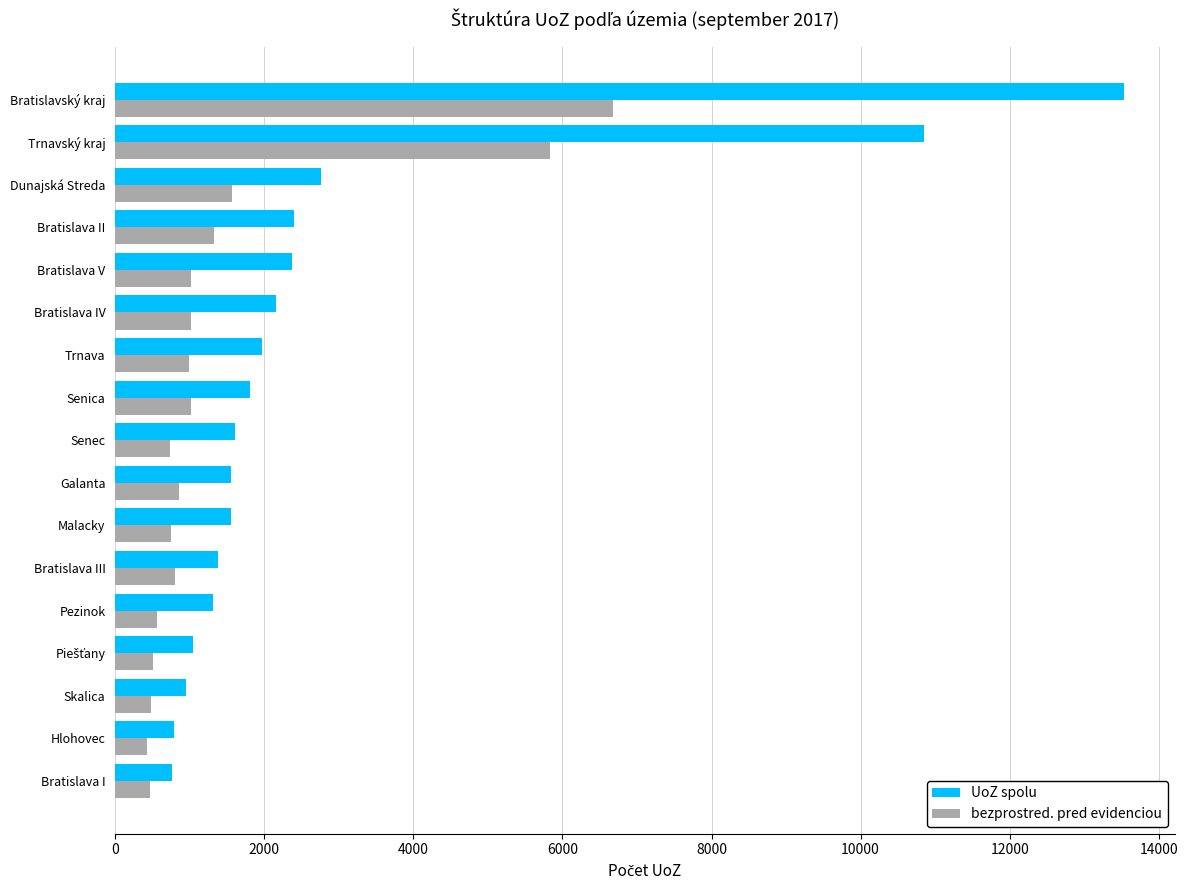

What is the difference between the highest and lowest values at Bratislava I?

294